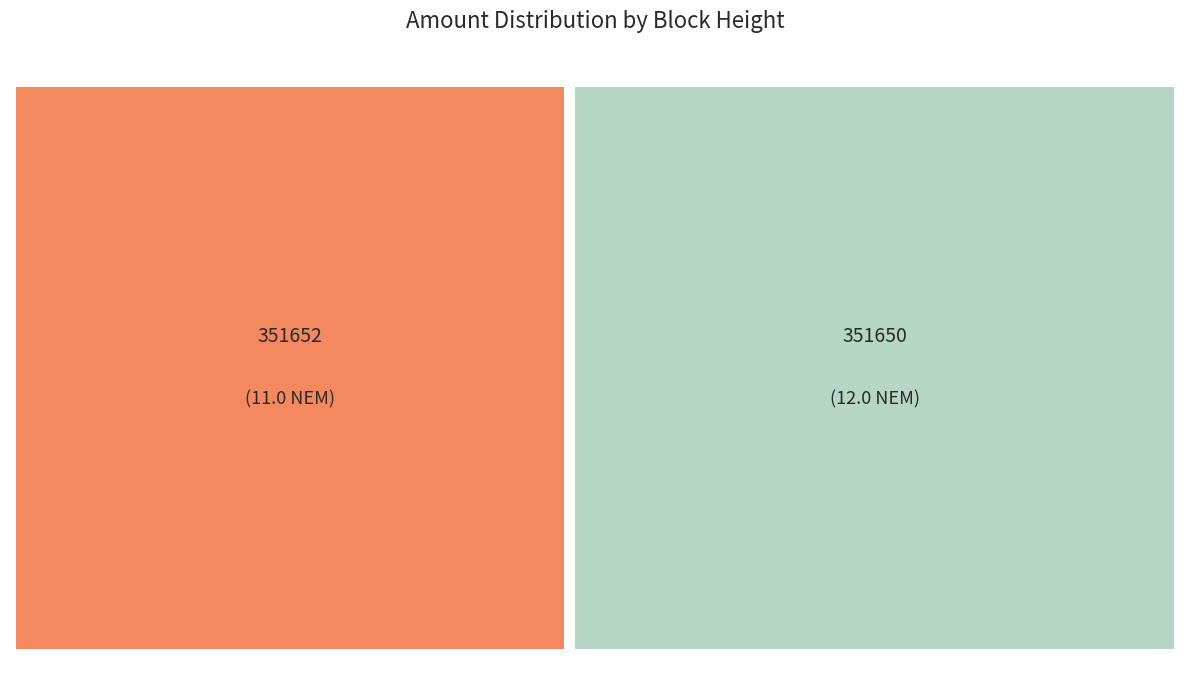

How many slices are in this pie chart?

2